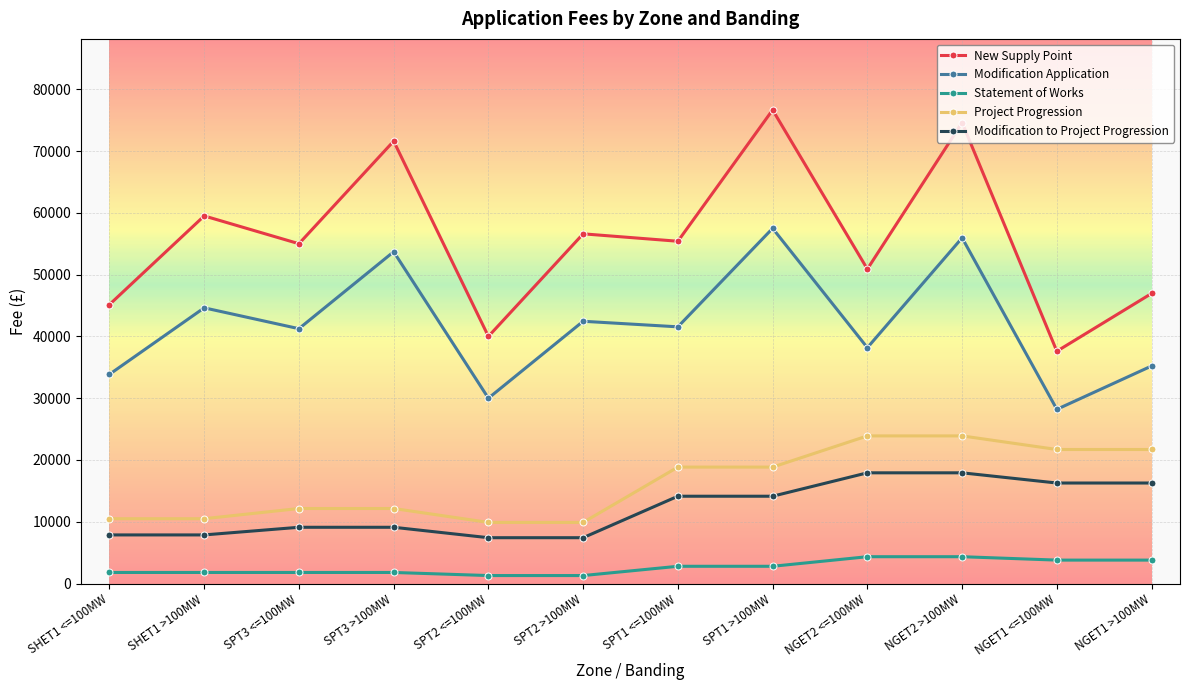

Read the New Supply Point value at SPT3 <=100MW.

55000.0